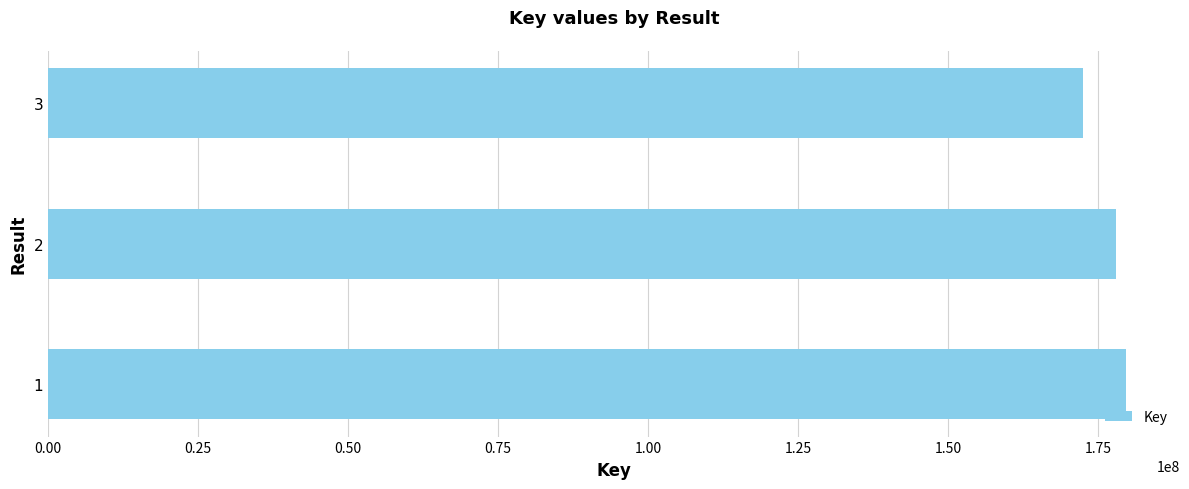

Is it true that the value at 3 is 172432117?

True